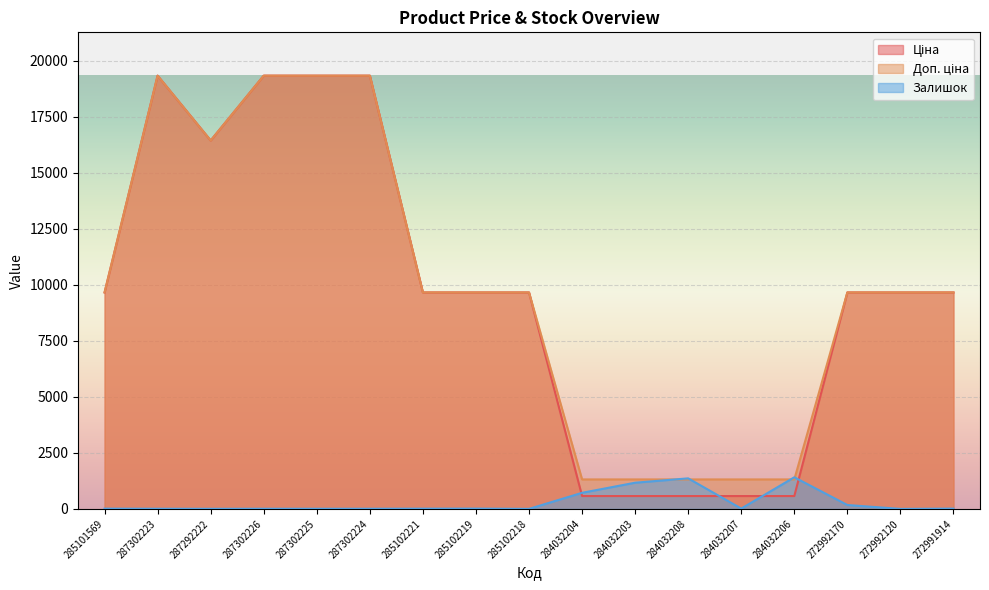

The value of Залишок at 284032206 is 927.8. True or false?

False